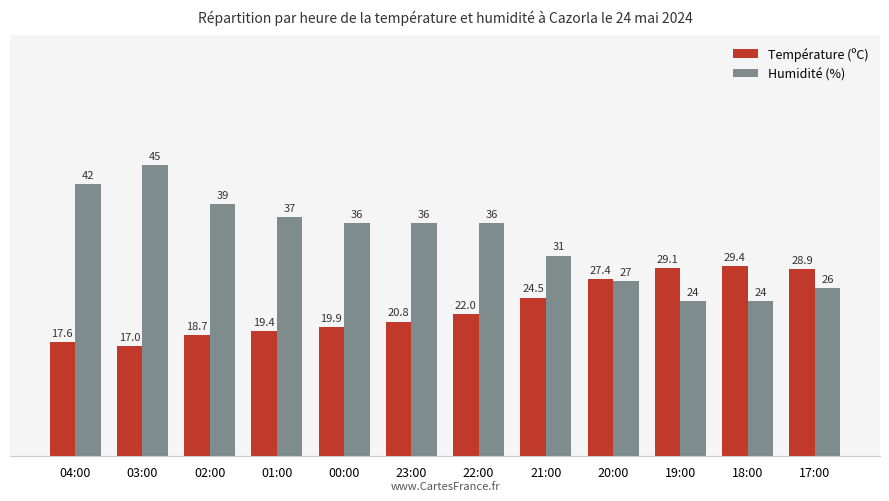

What is the smallest value displayed?

17.0